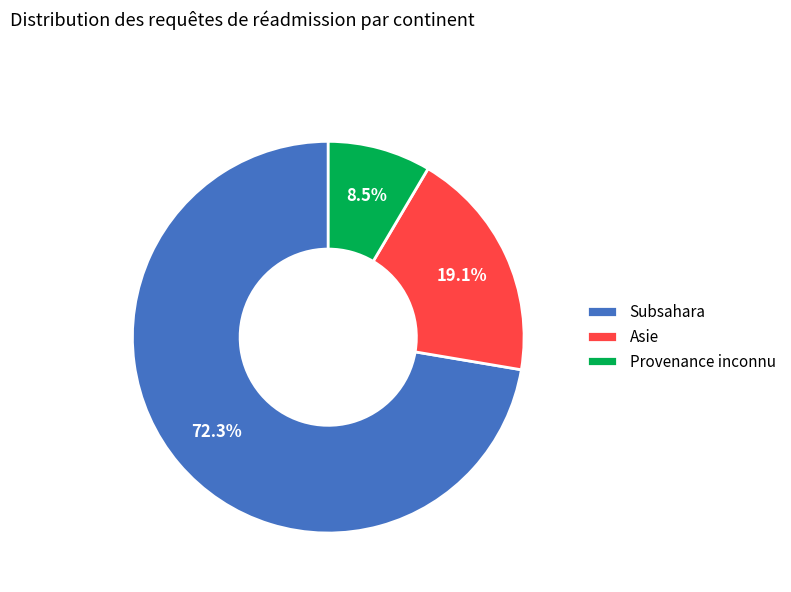

Between Asie and Subsahara, which is larger?

Subsahara